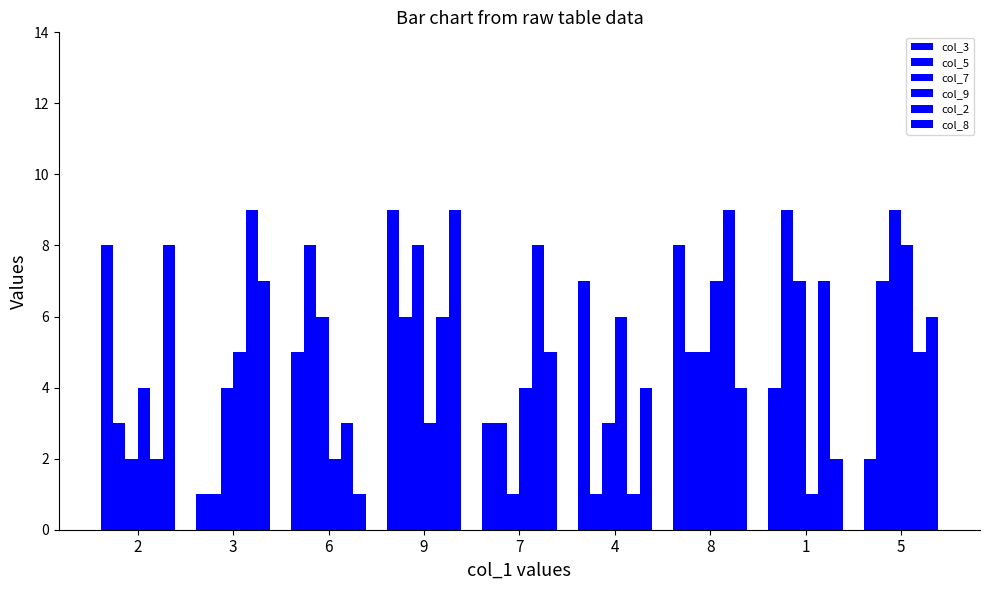

The value of col_7 at 1 is 7. True or false?

True